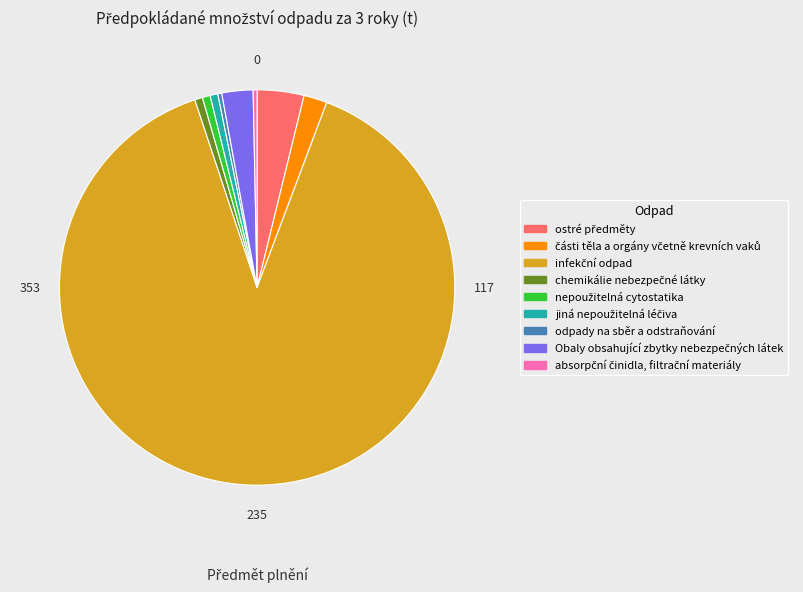

Is there a majority slice in this chart?

Yes